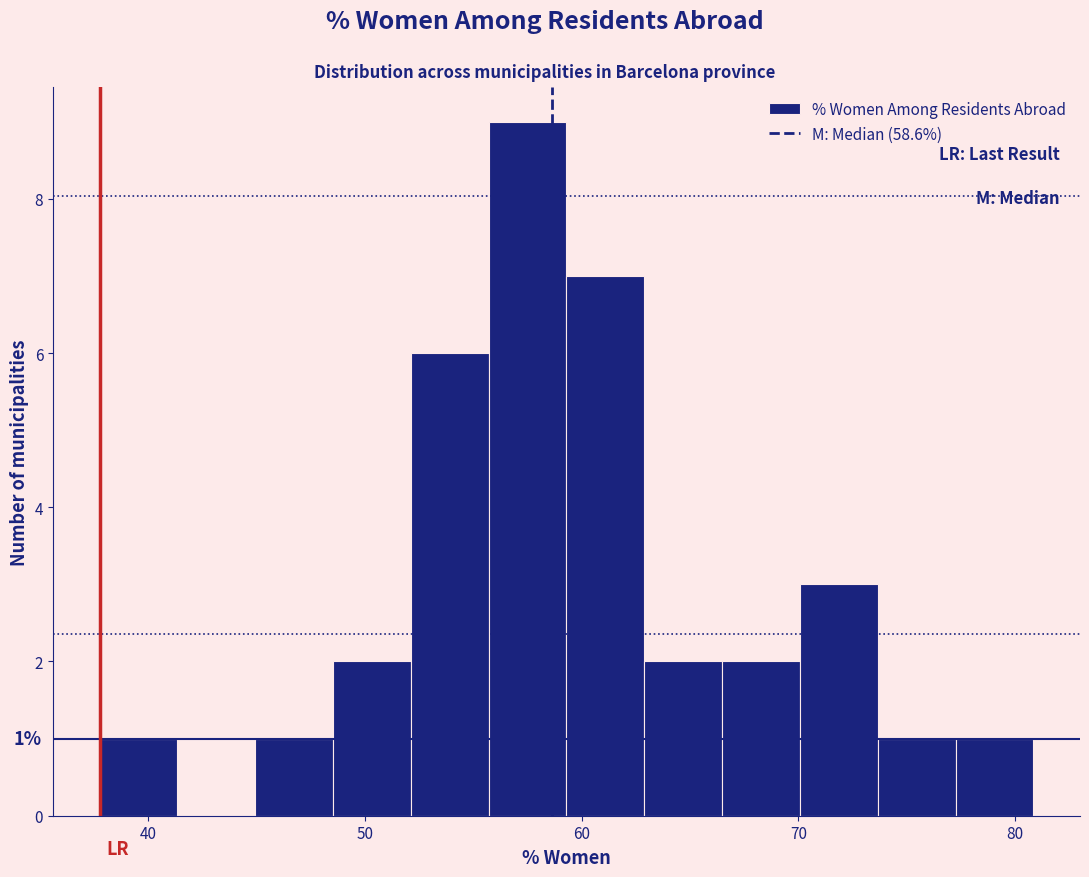

Read against the x-axis, roughly where is the centre of the tallest bar?

57